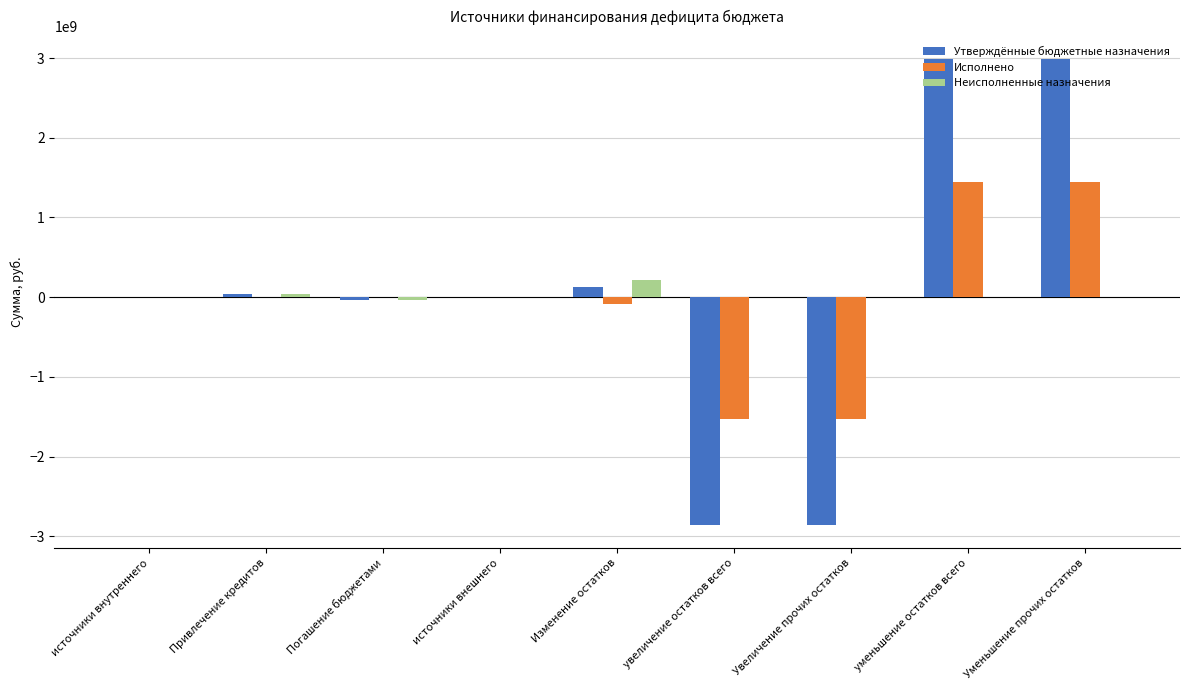

Count the number of data series in this chart.

3